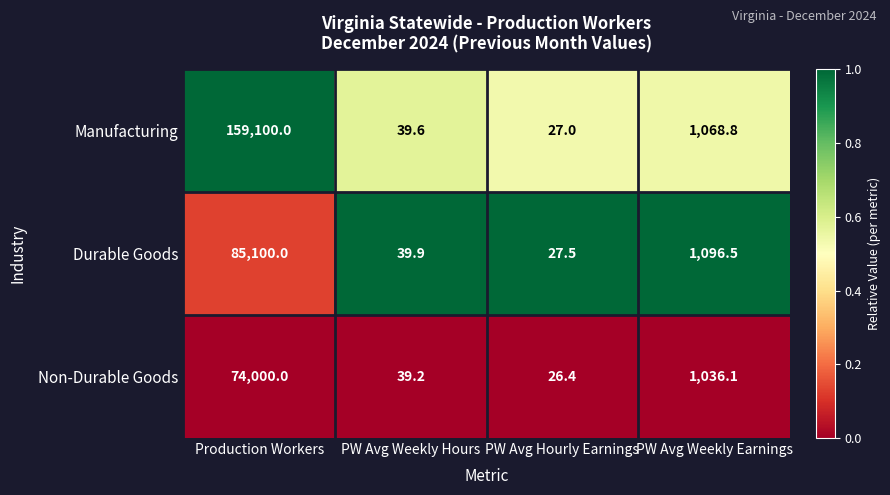

What is the sum of all Non-Durable Goods values?

75101.7